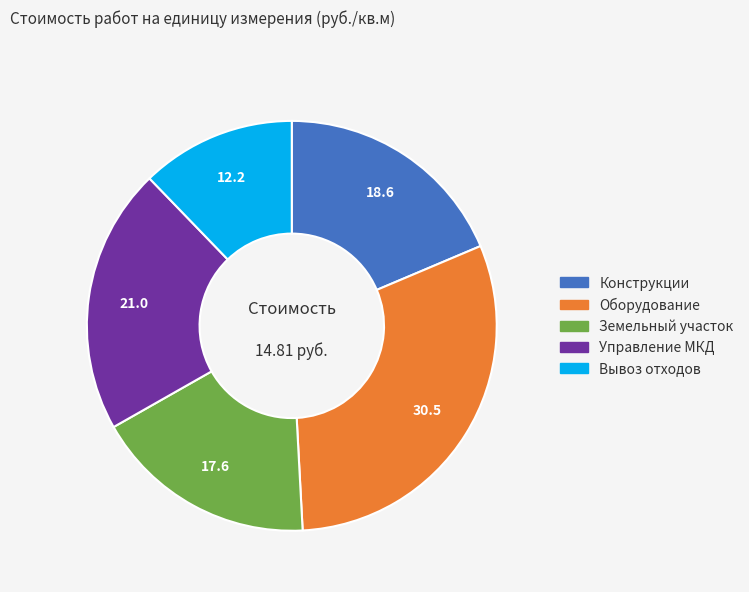

Does any single category account for the majority?

No